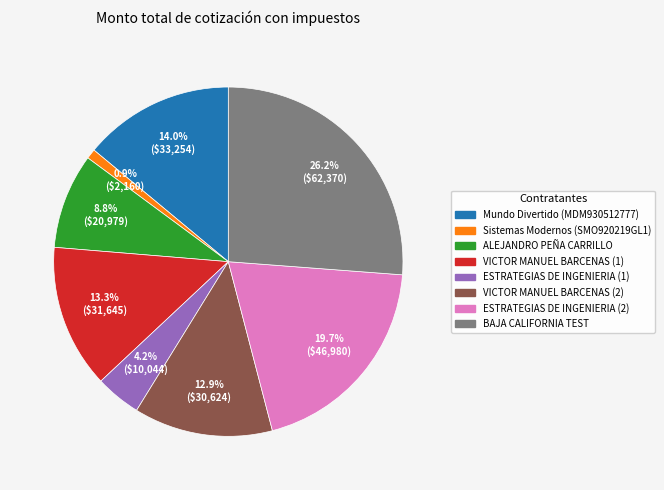

Which has a higher value, ESTRATEGIAS DE INGENIERIA (1) or Mundo Divertido (MDM930512777)?

Mundo Divertido (MDM930512777)